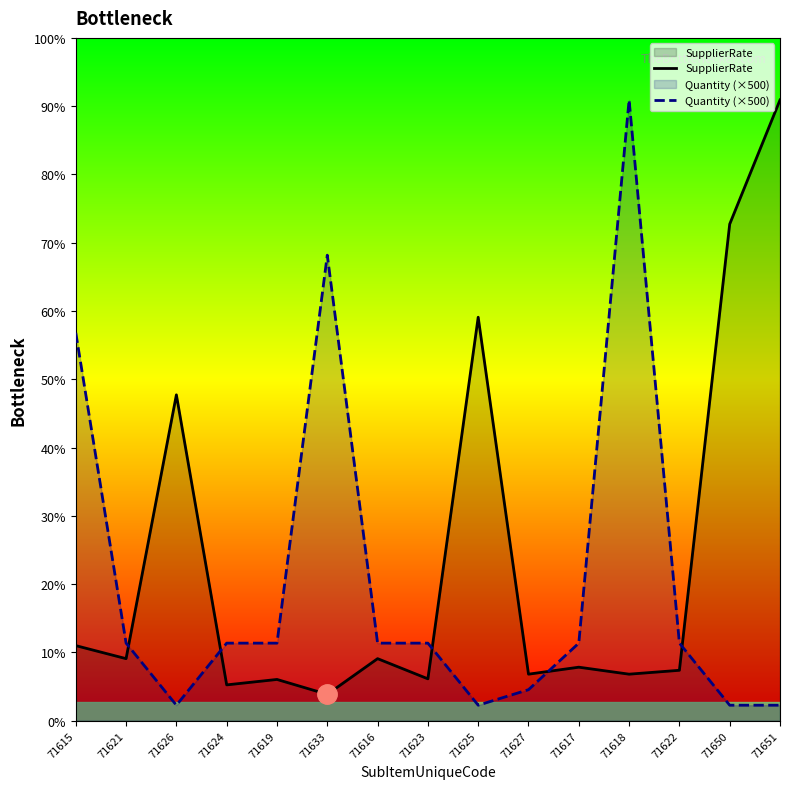

List the series in order of their overall mean, highest first.

SupplierRate, Quantity (×500)